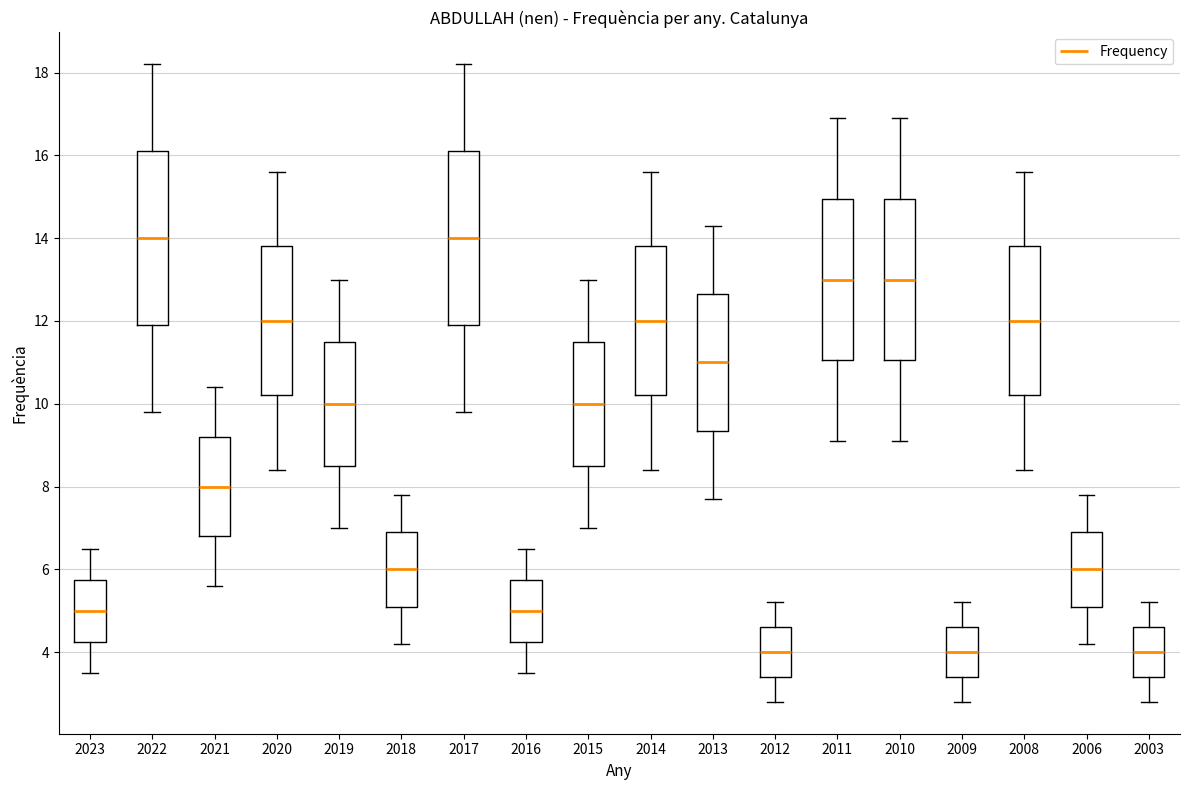

Reading left to right, transcribe this box plot: for each box, give where its median line is, the range the box spans, and where its two whiskers end, as read against the y-axis. The values are not printed on the chart, so give them approximately, as read against the axis.

2023: median 5.0, box 4.2 to 5.8, whiskers 3.6 to 6.6
2022: median 14.0, box 12.0 to 16.2, whiskers 9.8 to 18.2
2021: median 8.0, box 6.8 to 9.2, whiskers 5.6 to 10.4
2020: median 12.0, box 10.2 to 13.8, whiskers 8.4 to 15.6
2019: median 10.0, box 8.6 to 11.6, whiskers 7.0 to 13.0
2018: median 6.0, box 5.2 to 7.0, whiskers 4.2 to 7.8
2017: median 14.0, box 12.0 to 16.2, whiskers 9.8 to 18.2
2016: median 5.0, box 4.2 to 5.8, whiskers 3.6 to 6.6
2015: median 10.0, box 8.6 to 11.6, whiskers 7.0 to 13.0
2014: median 12.0, box 10.2 to 13.8, whiskers 8.4 to 15.6
2013: median 11.0, box 9.4 to 12.6, whiskers 7.8 to 14.4
2012: median 4.0, box 3.4 to 4.6, whiskers 2.8 to 5.2
2011: median 13.0, box 11.0 to 15.0, whiskers 9.2 to 17.0
2010: median 13.0, box 11.0 to 15.0, whiskers 9.2 to 17.0
2009: median 4.0, box 3.4 to 4.6, whiskers 2.8 to 5.2
2008: median 12.0, box 10.2 to 13.8, whiskers 8.4 to 15.6
2006: median 6.0, box 5.2 to 7.0, whiskers 4.2 to 7.8
2003: median 4.0, box 3.4 to 4.6, whiskers 2.8 to 5.2